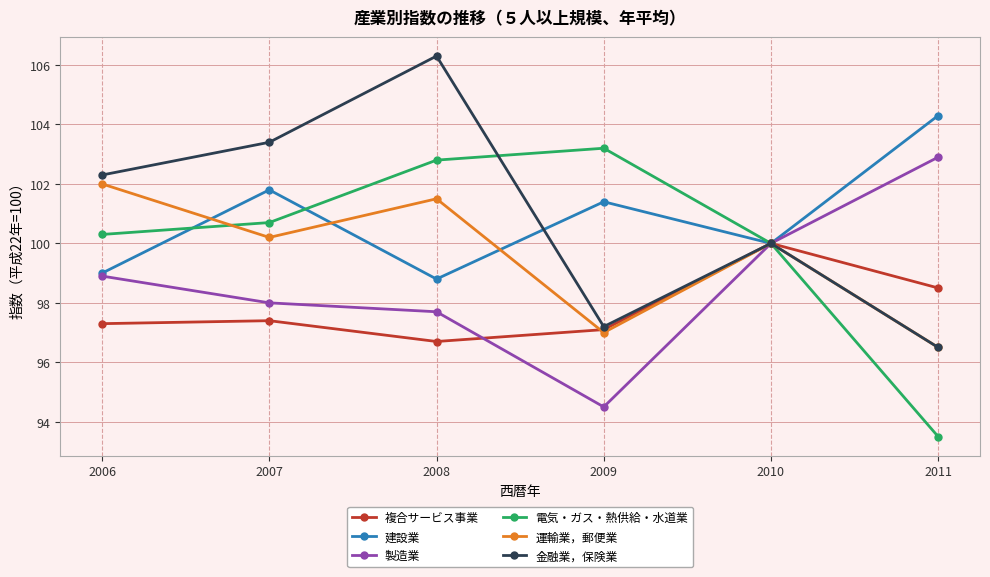

What is the difference between the highest and lowest values at 2008?

9.6